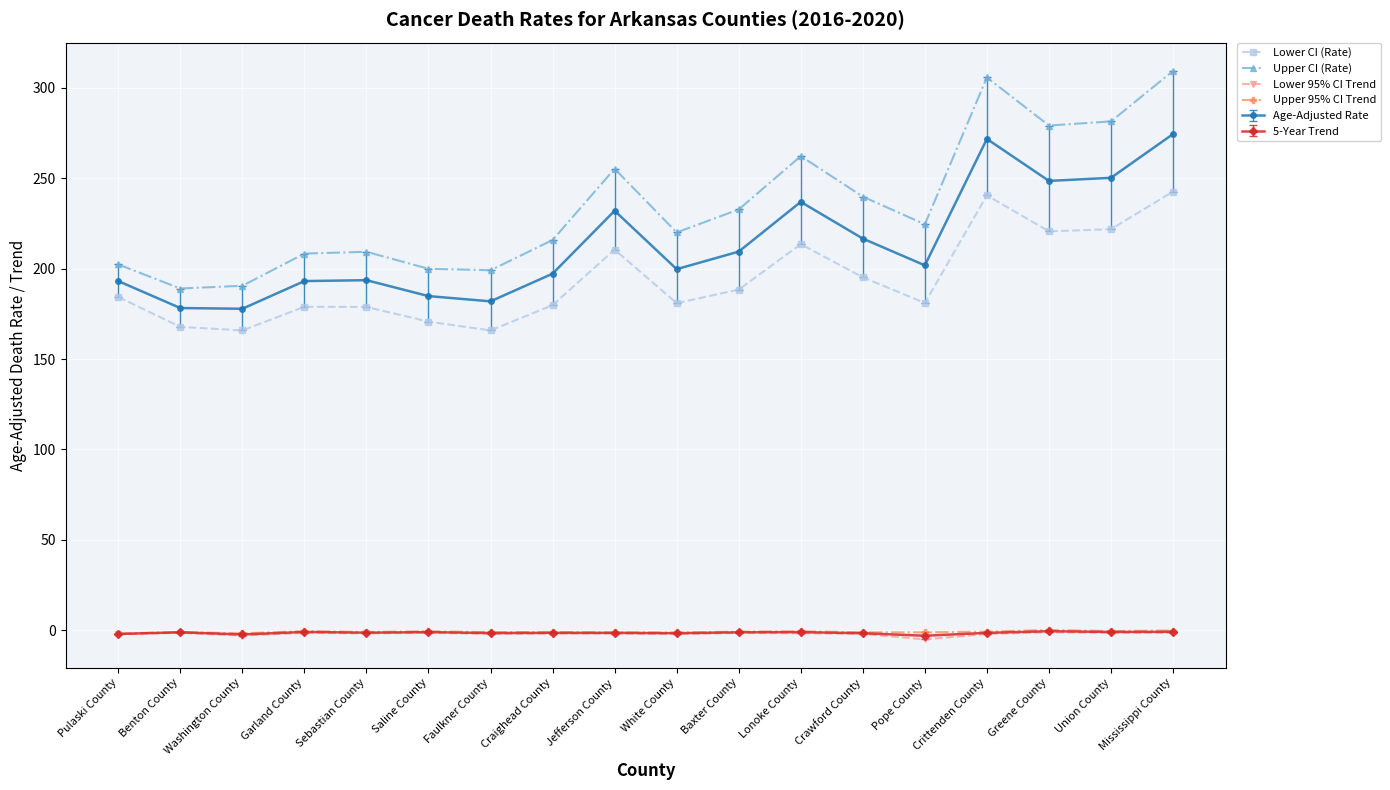

What position from the left is Lonoke County?

12